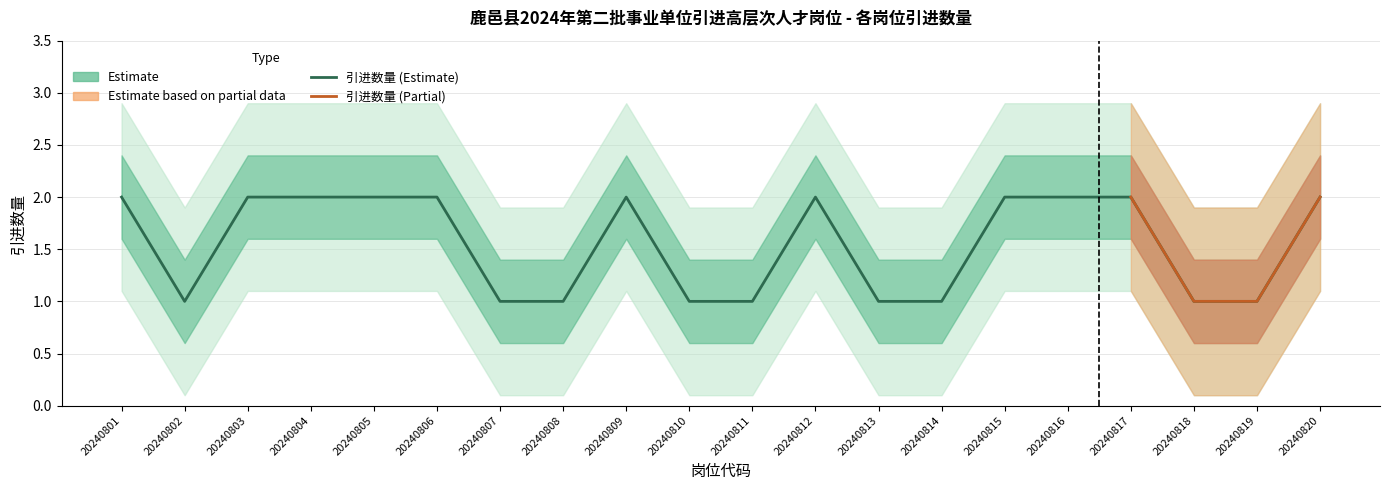

Is it true that the value at 20240807 is 1?

True